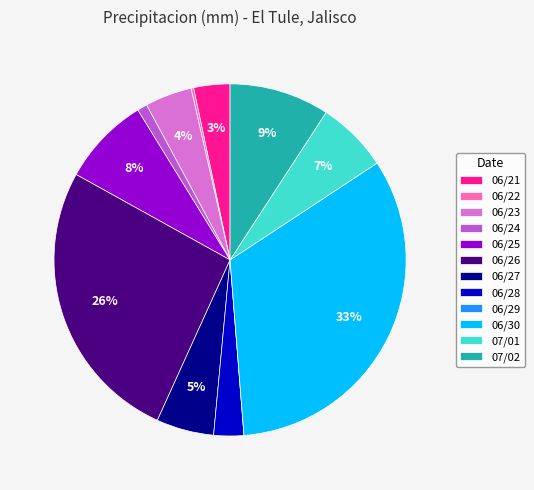

Is there any slice that represents more than half of the pie?

No